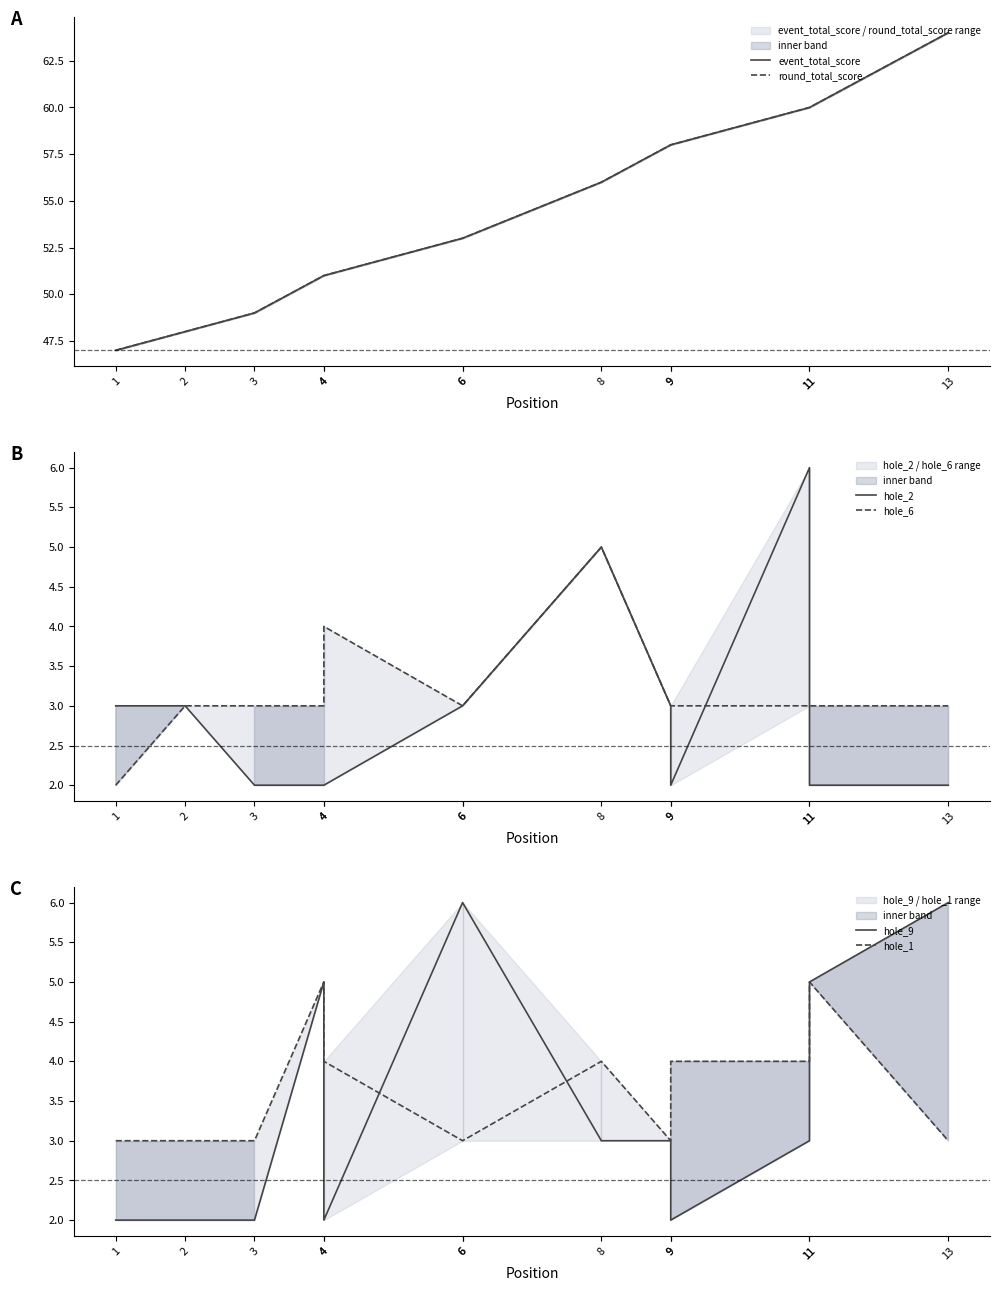

What is the difference between the maximum and minimum values in the hole_2 series?

4